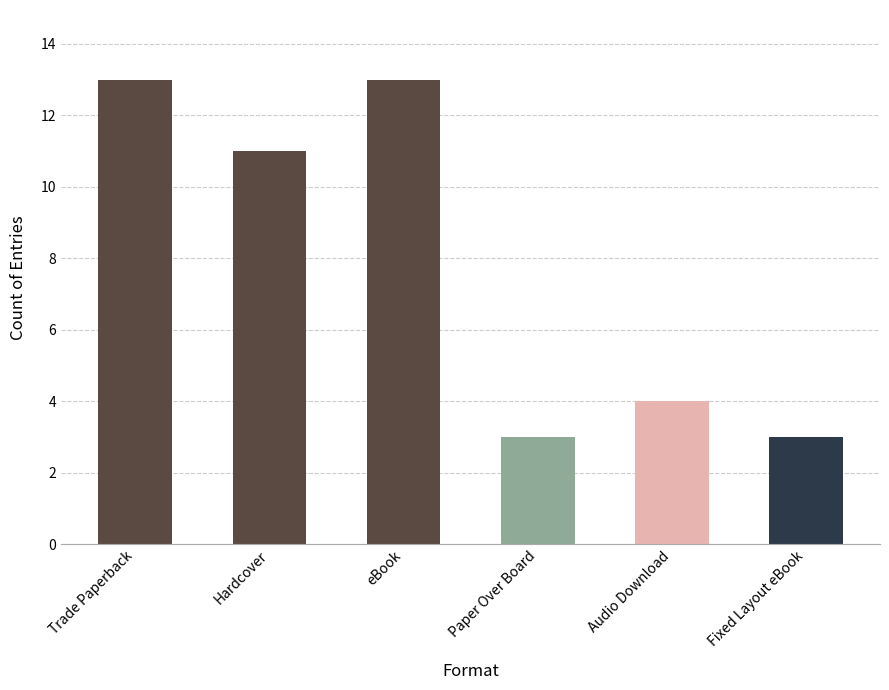

The value at Fixed Layout eBook is 3. True or false?

True